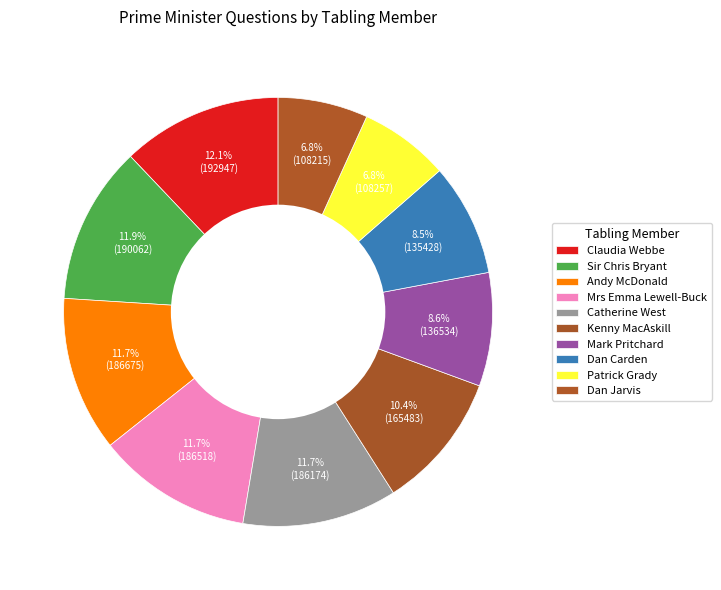

How many segments does this pie chart have?

10